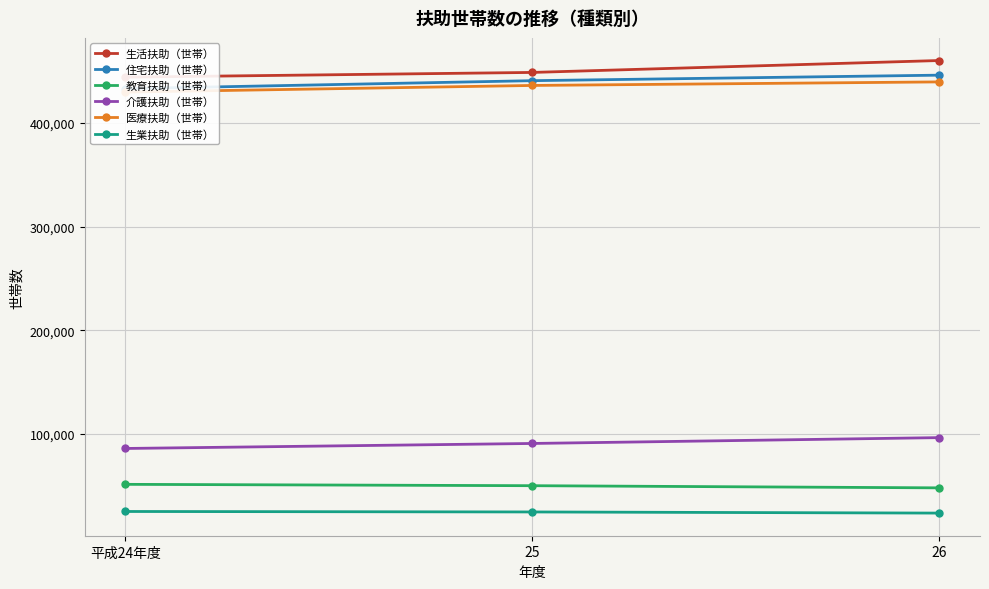

What is the label of the 3rd point from the left?

26